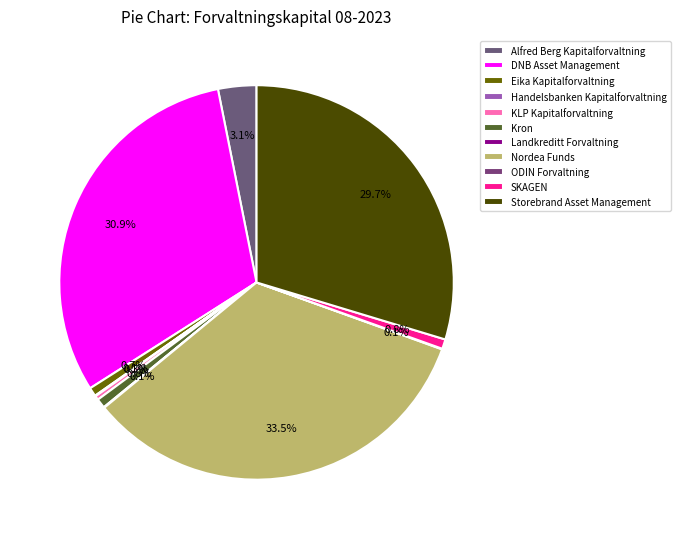

Rank the categories by value from lowest to highest.

ODIN Forvaltning, Landkreditt Forvaltning, Handelsbanken Kapitalforvaltning, KLP Kapitalforvaltning, Eika Kapitalforvaltning, Kron, SKAGEN, Alfred Berg Kapitalforvaltning, Storebrand Asset Management, DNB Asset Management, Nordea Funds